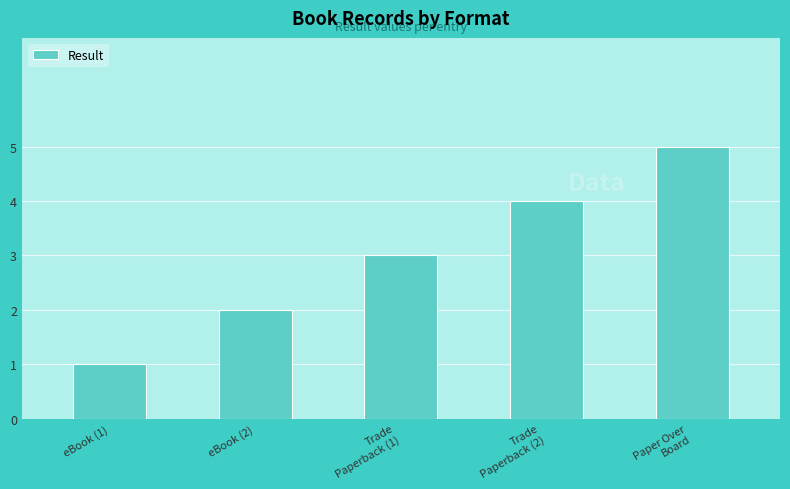

Which has a higher value, Paper Over
Board or eBook (2)?

Paper Over
Board